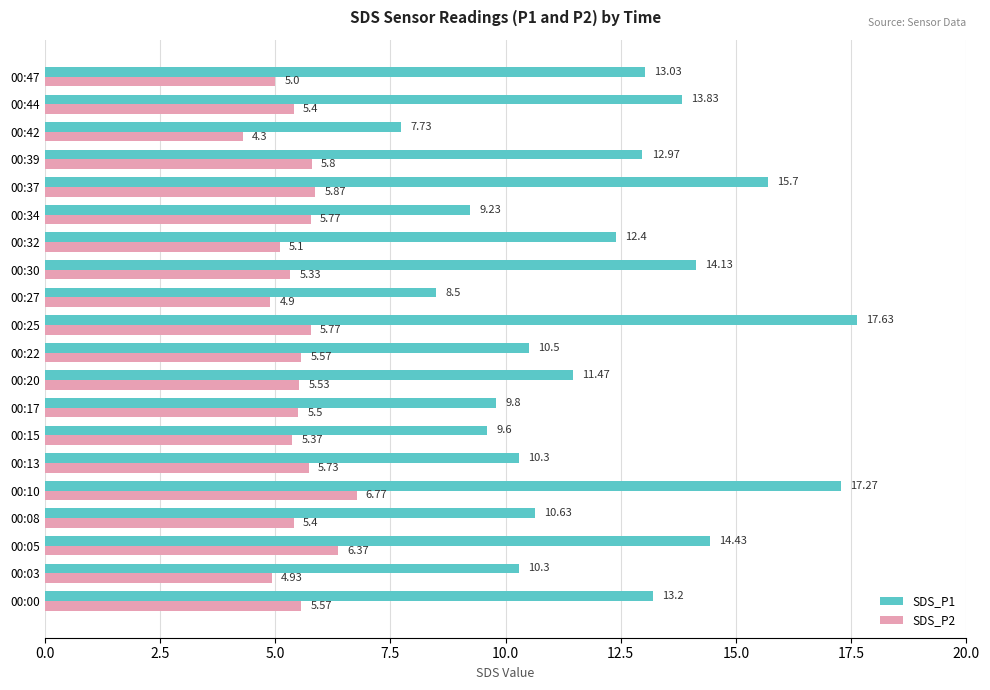

How many data points in SDS_P1 are less than 12?

10